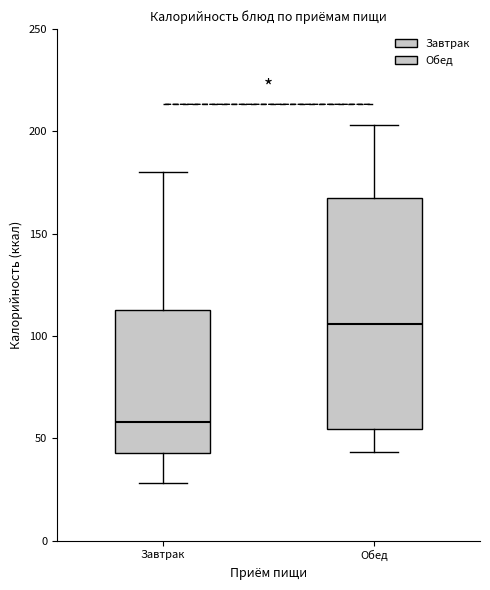

Which box has the lowest median line?

Завтрак